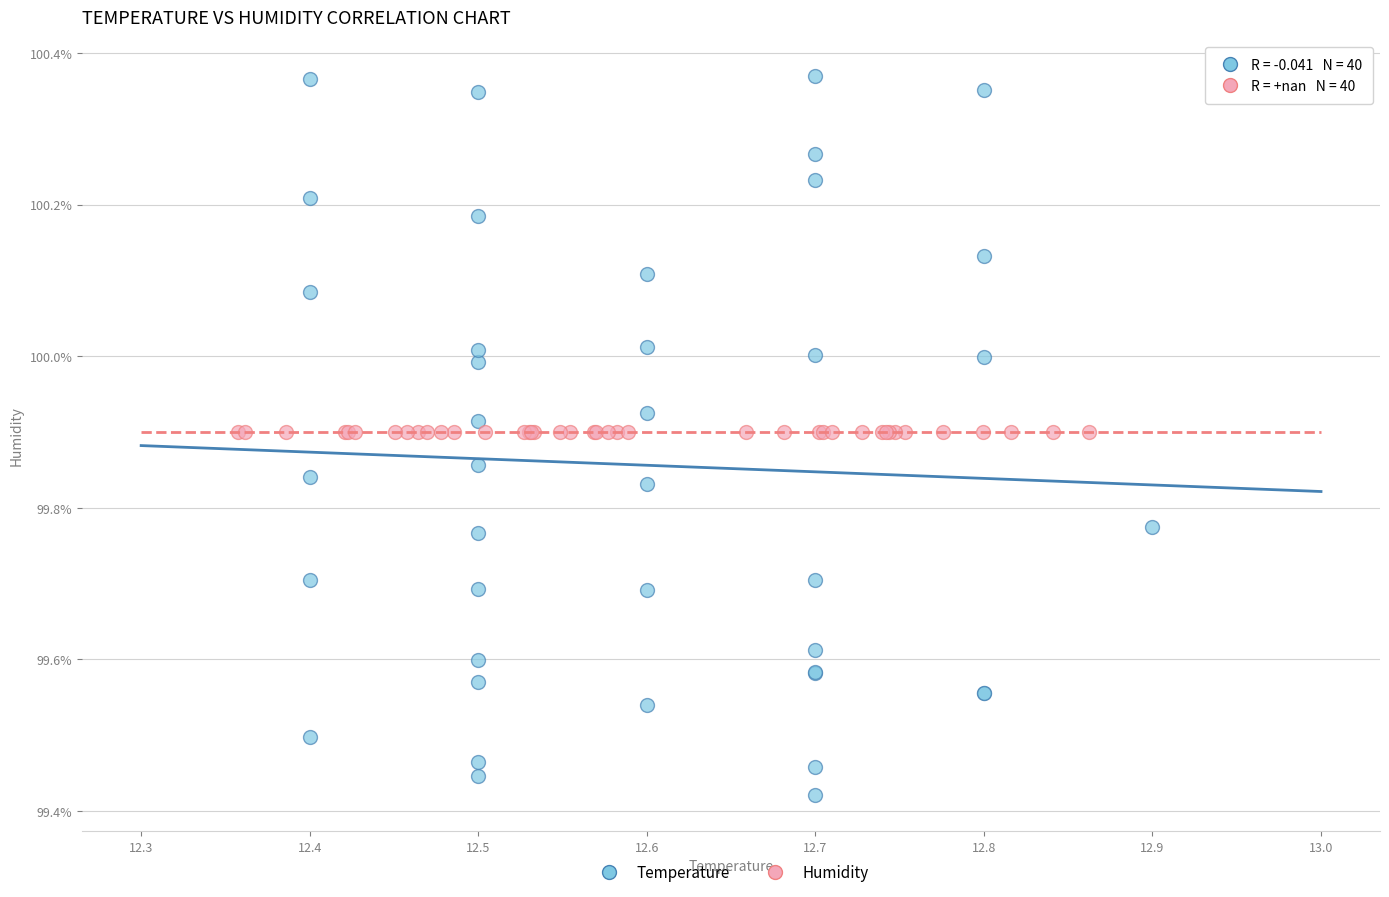

Which series reaches the minimum Y coordinate?

Temperature